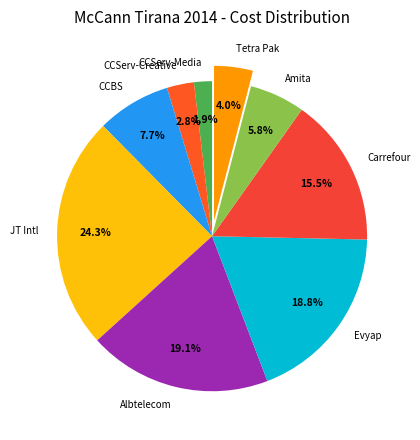

Is the sum of CCServ-Media and Albtelecom greater than half?

No